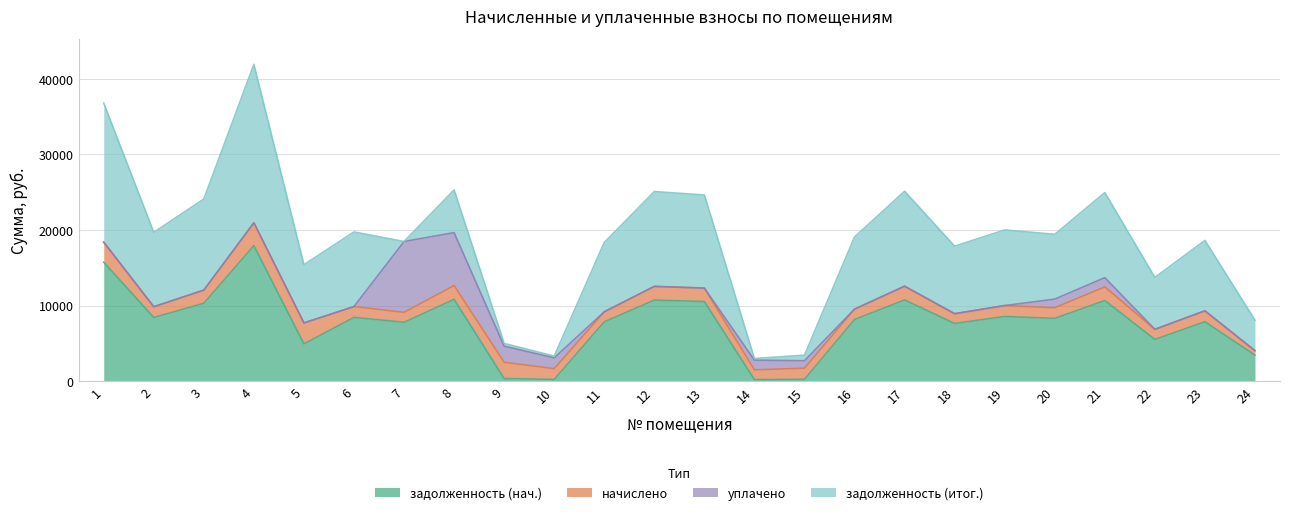

What is the total value across all series at 5?

15416.8